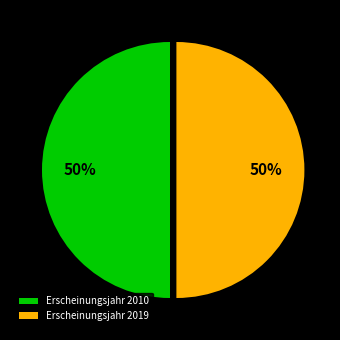

Is it true that Erscheinungsjahr 2019 is 50% of the pie?

True